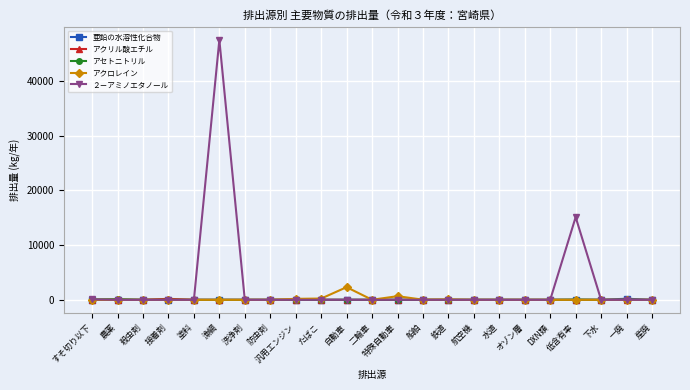

Which series has the widest spread of values?

２－アミノエタノール